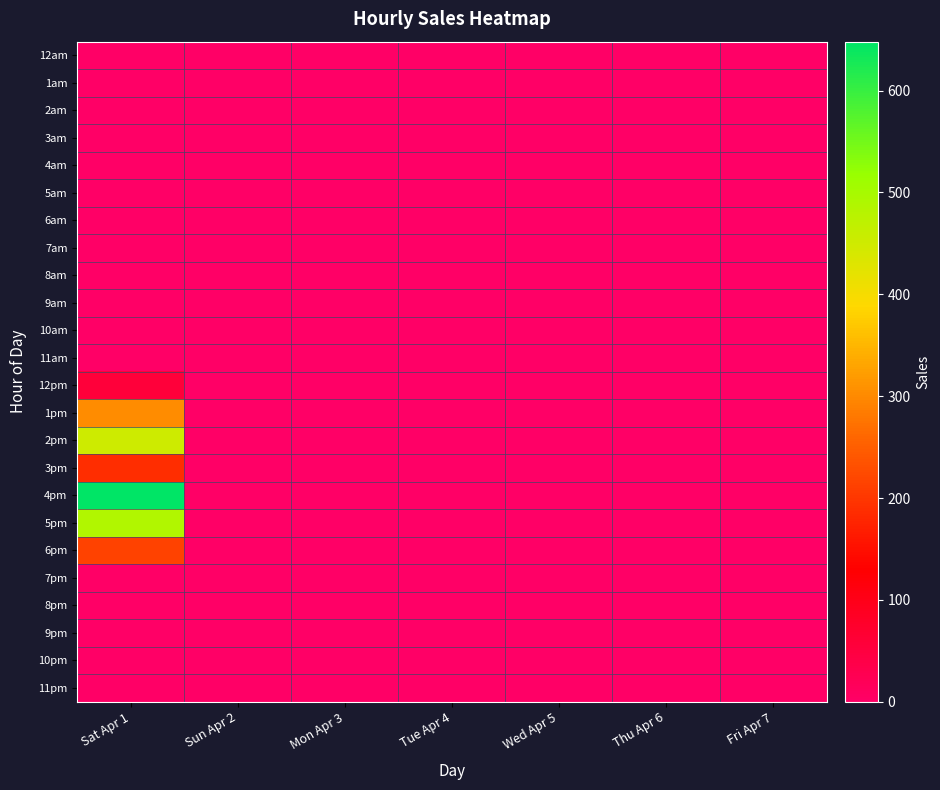

Rank the series by their maximum value, from highest to lowest.

4pm, 5pm, 2pm, 1pm, 6pm, 3pm, 12pm, 12am, 1am, 2am, 3am, 4am, 5am, 6am, 7am, 8am, 9am, 10am, 11am, 7pm, 8pm, 9pm, 10pm, 11pm